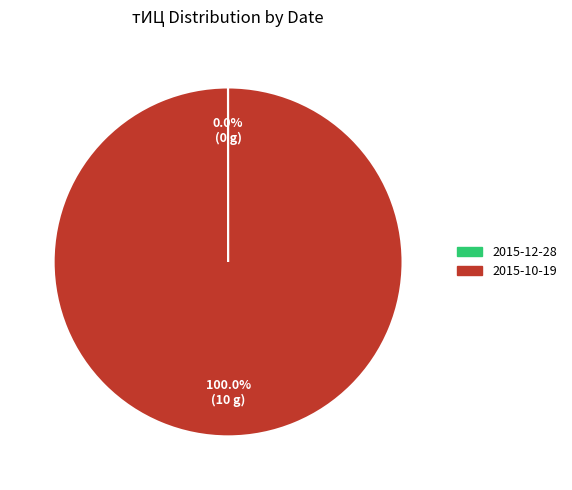

Is there any slice that represents more than half of the pie?

Yes